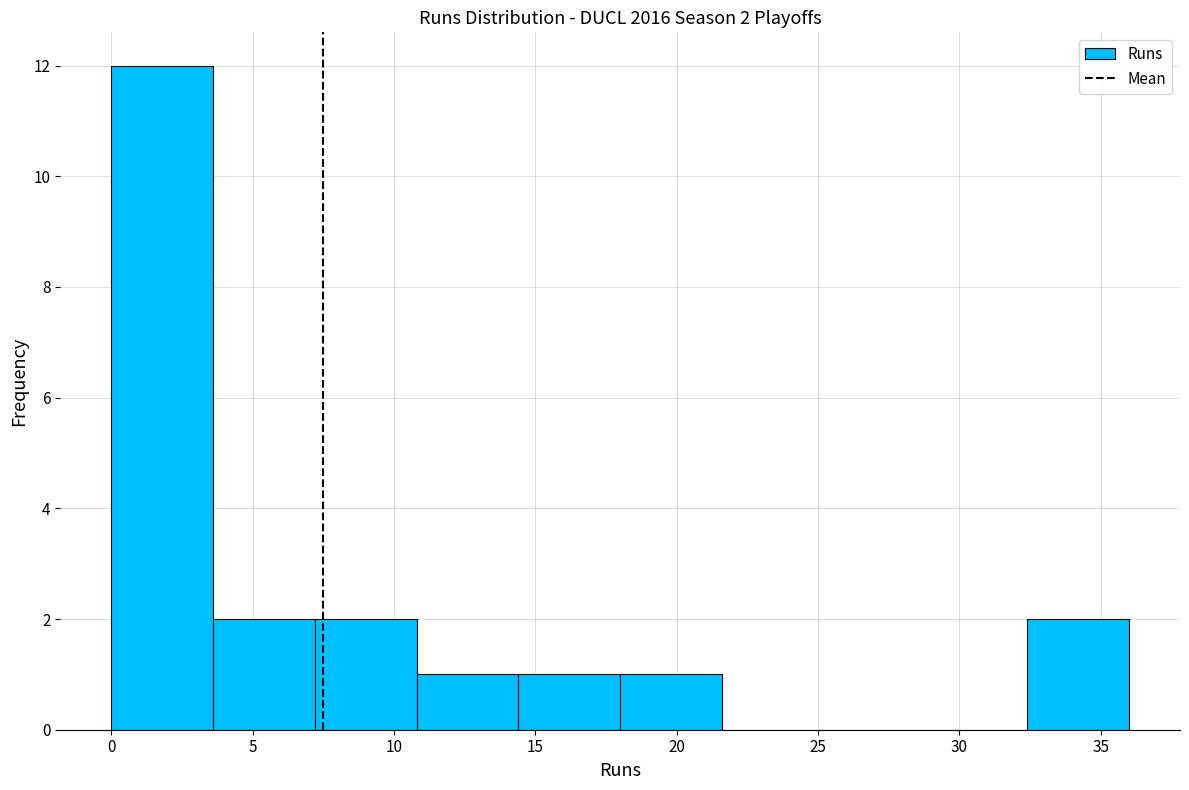

Which range on the x-axis has the tallest bar?

0.0 to 3.6